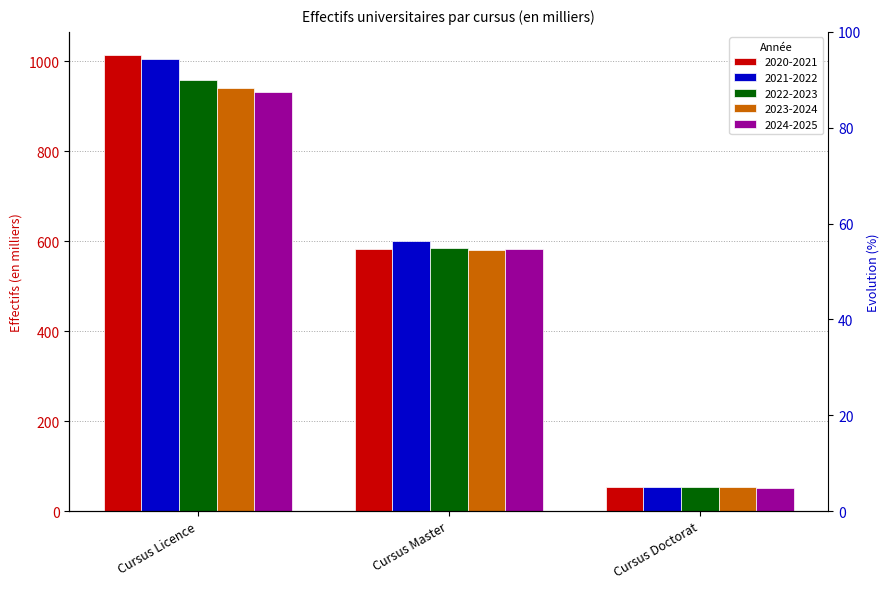

Which series has the largest range (max minus min)?

2020-2021